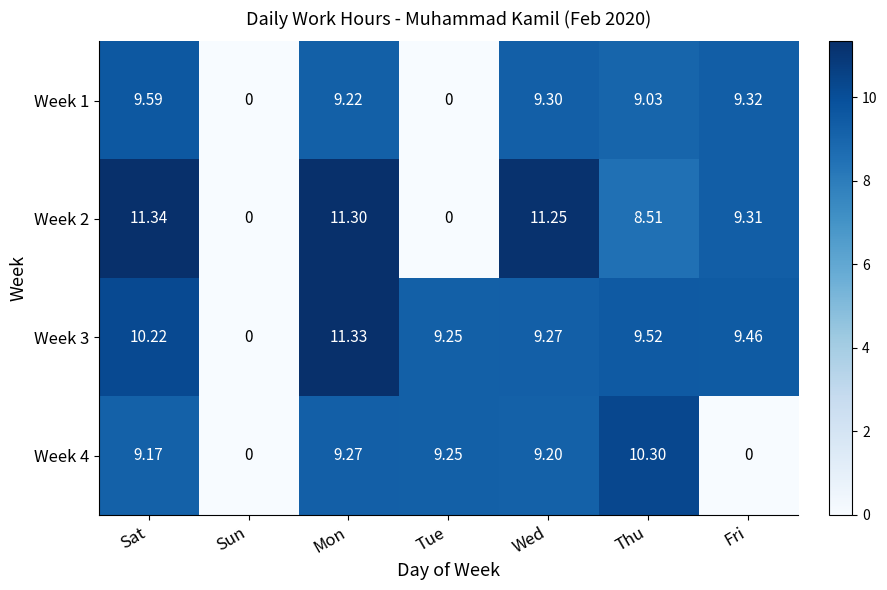

How many series are shown in this chart?

4